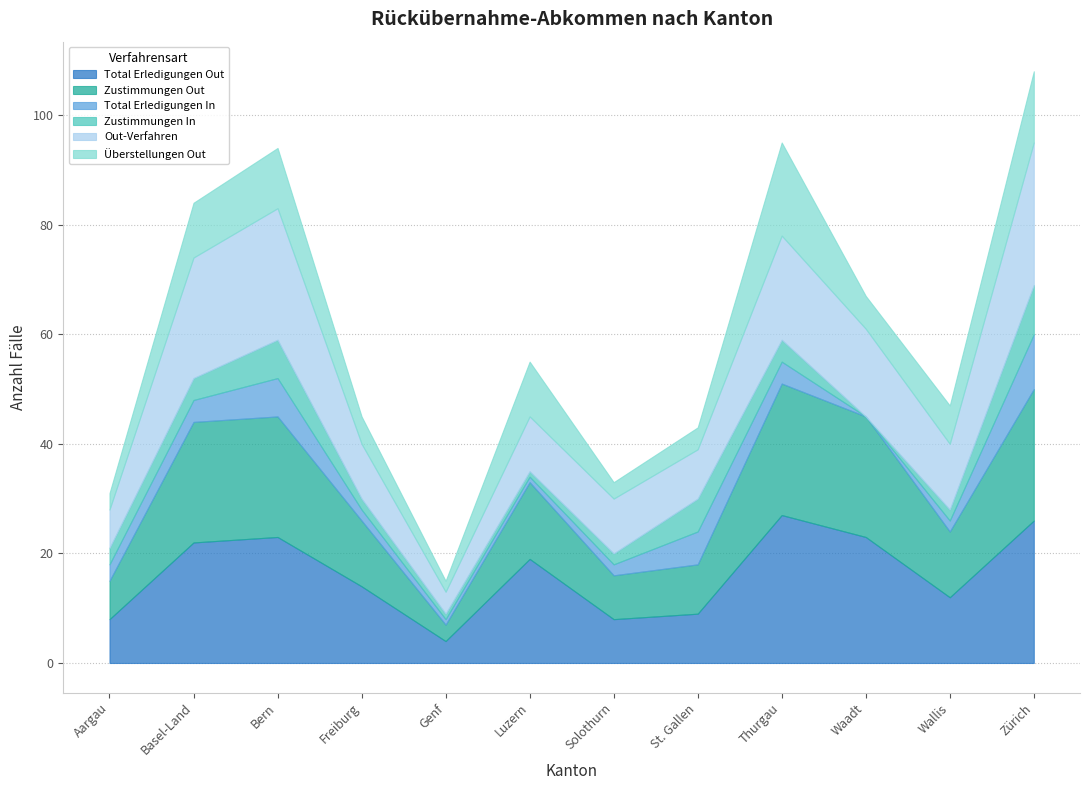

What is the label of the 11th point from the left?

Wallis